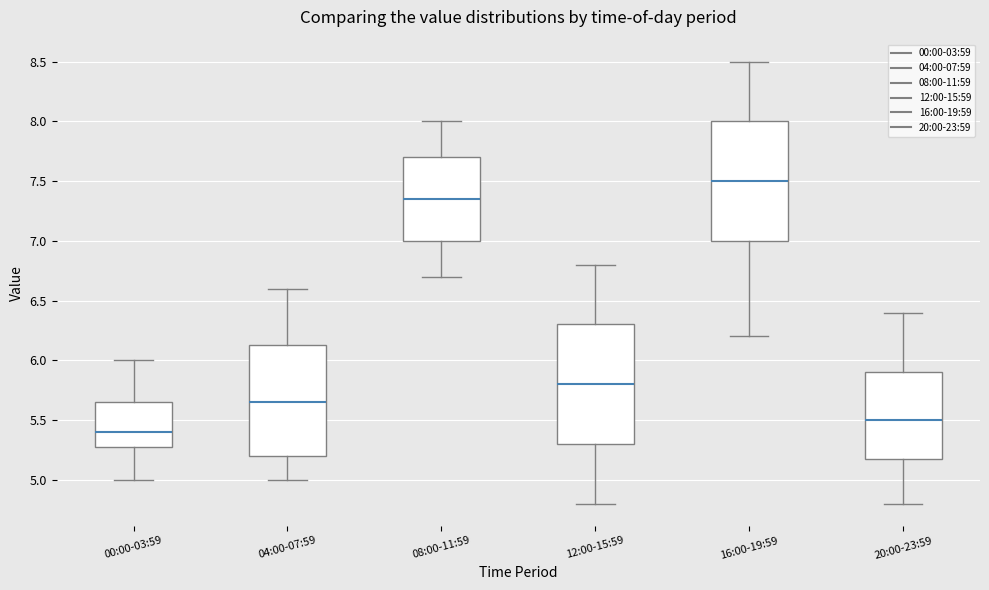

Reading left to right, read every box against the y-axis: the position of its median line, the range the box covers, and the ends of its whiskers. The values are not printed on the chart, so give them approximately, as read against the axis.

00:00-03:59: median 5.40, box 5.30 to 5.65, whiskers 5.00 to 6.00
04:00-07:59: median 5.65, box 5.20 to 6.15, whiskers 5.00 to 6.60
08:00-11:59: median 7.35, box 7.00 to 7.70, whiskers 6.70 to 8.00
12:00-15:59: median 5.80, box 5.30 to 6.30, whiskers 4.80 to 6.80
16:00-19:59: median 7.50, box 7.00 to 8.00, whiskers 6.20 to 8.50
20:00-23:59: median 5.50, box 5.20 to 5.90, whiskers 4.80 to 6.40